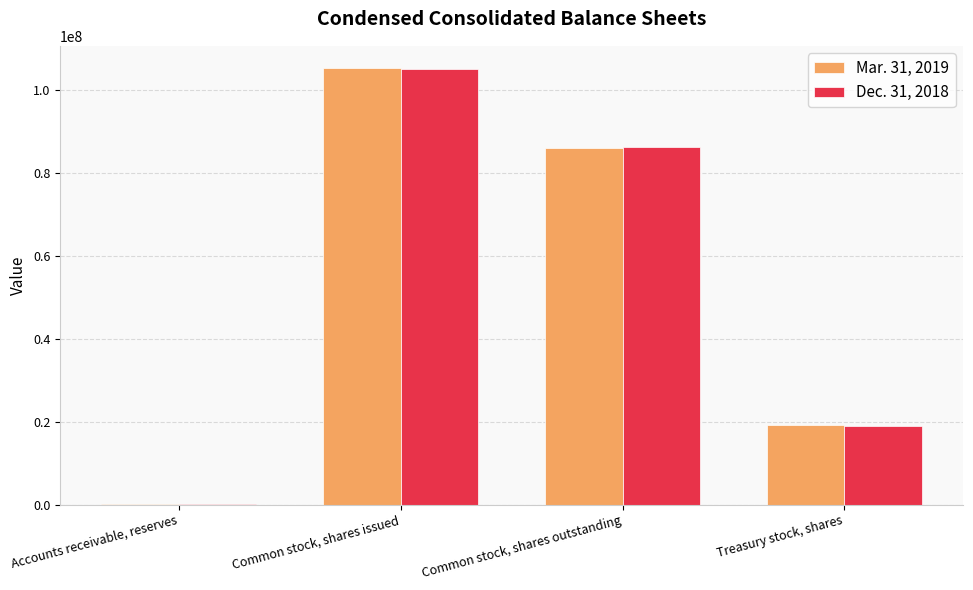

What is the total value across all series at Common stock, shares issued?

210432000